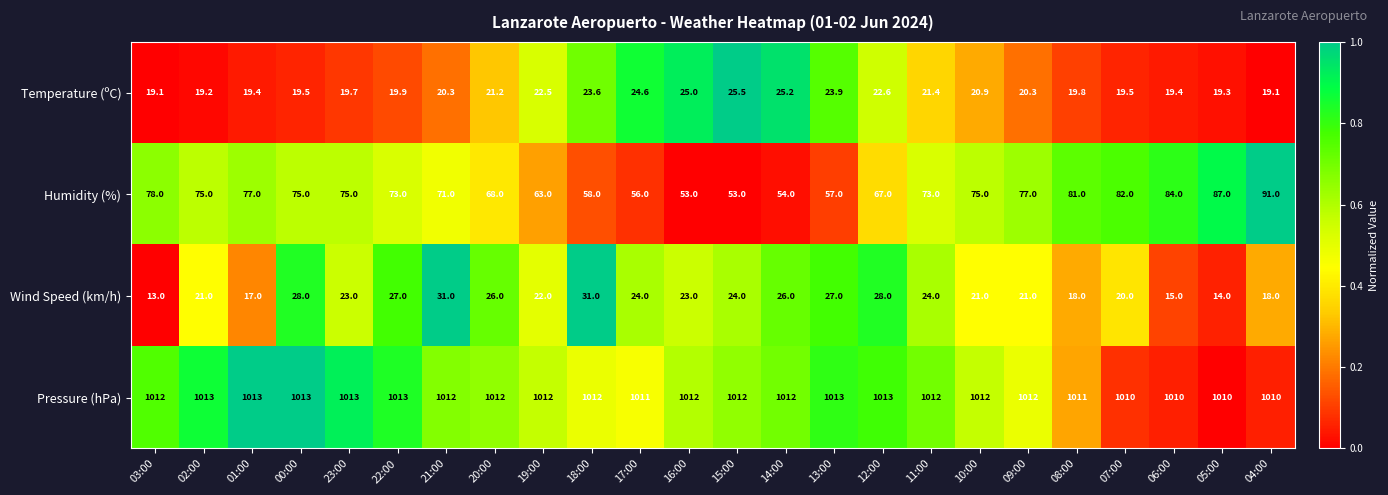

Which category has the lowest value across all series?

03:00